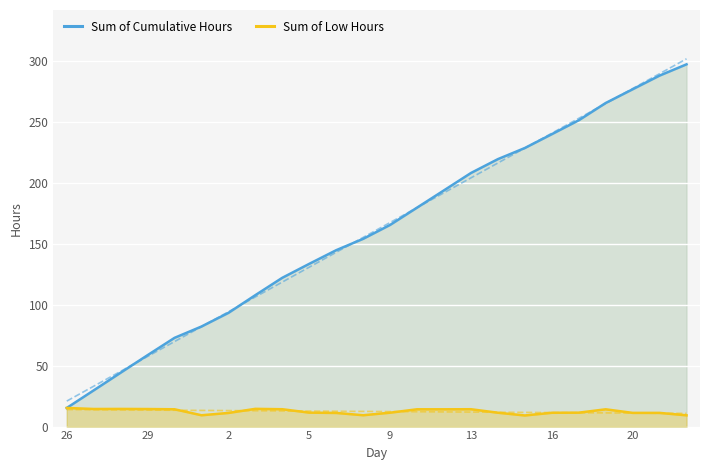

The value of Sum of Cumulative Hours at 13 is 207.9. True or false?

True